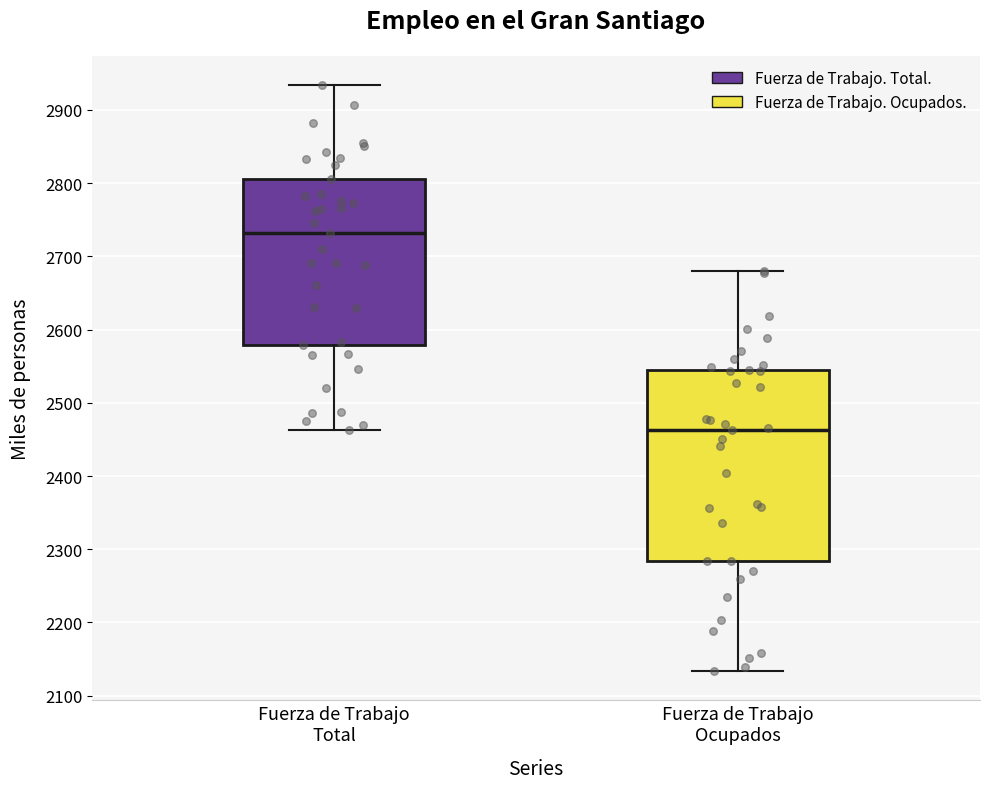

Which box has the lowest median line?

Fuerza de Trabajo Ocupados